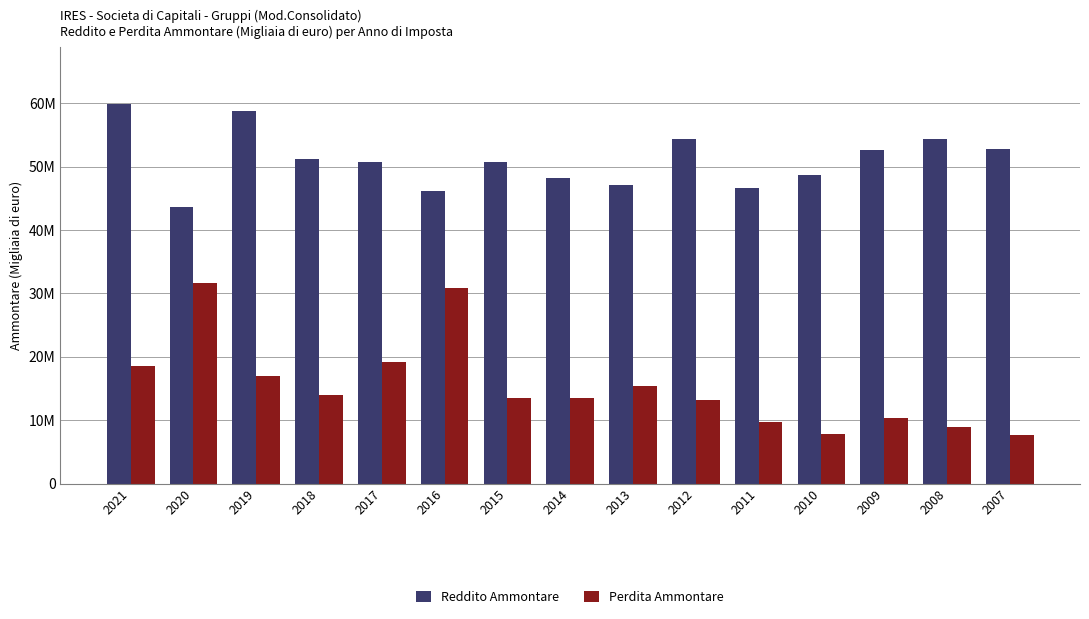

What are all the series names shown in the legend?

Reddito Ammontare, Perdita Ammontare